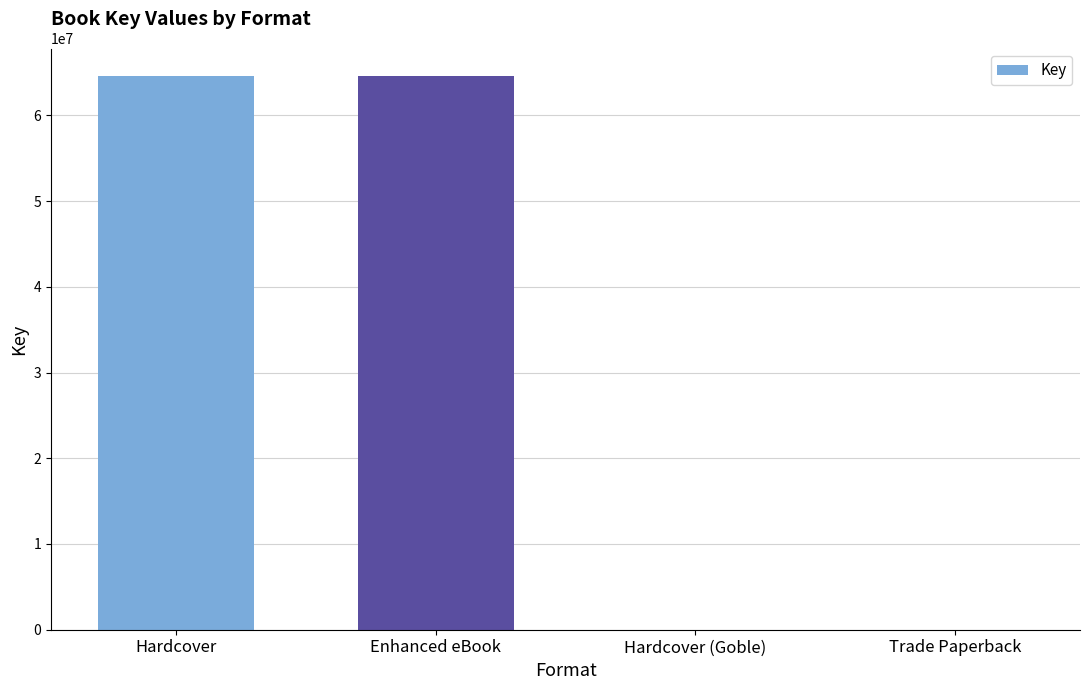

Between Hardcover and Hardcover (Goble), which is larger?

Hardcover